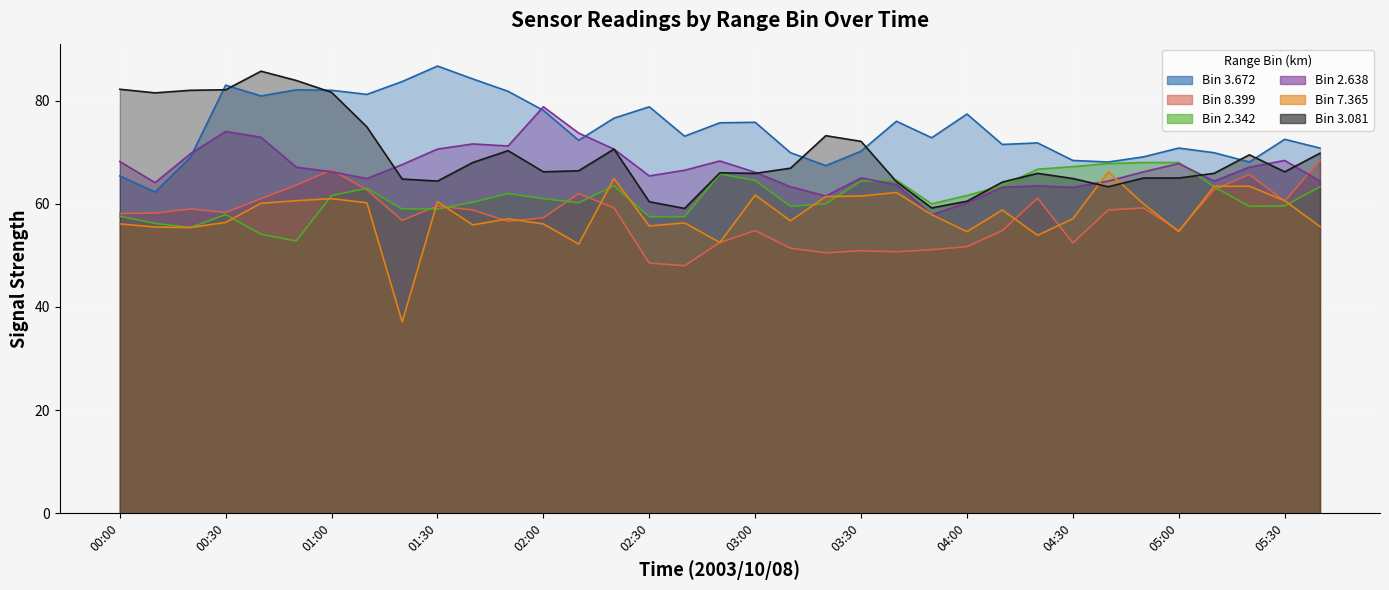

What is the highest value of the 2.342 series?

68.0